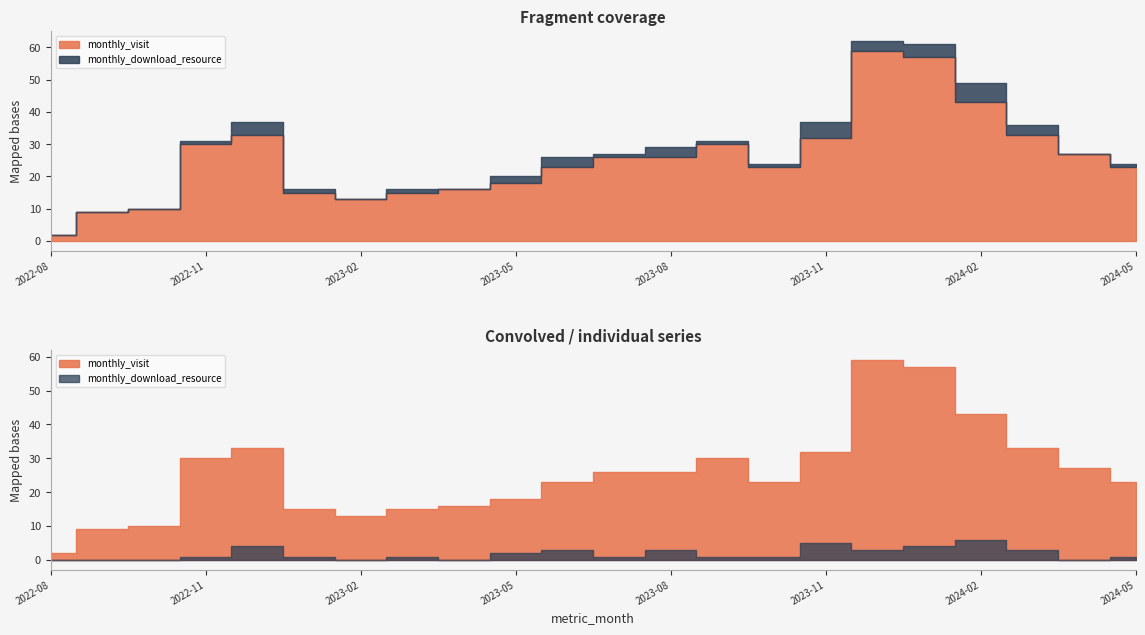

What is the difference between the highest and lowest values at 2022-12?

29